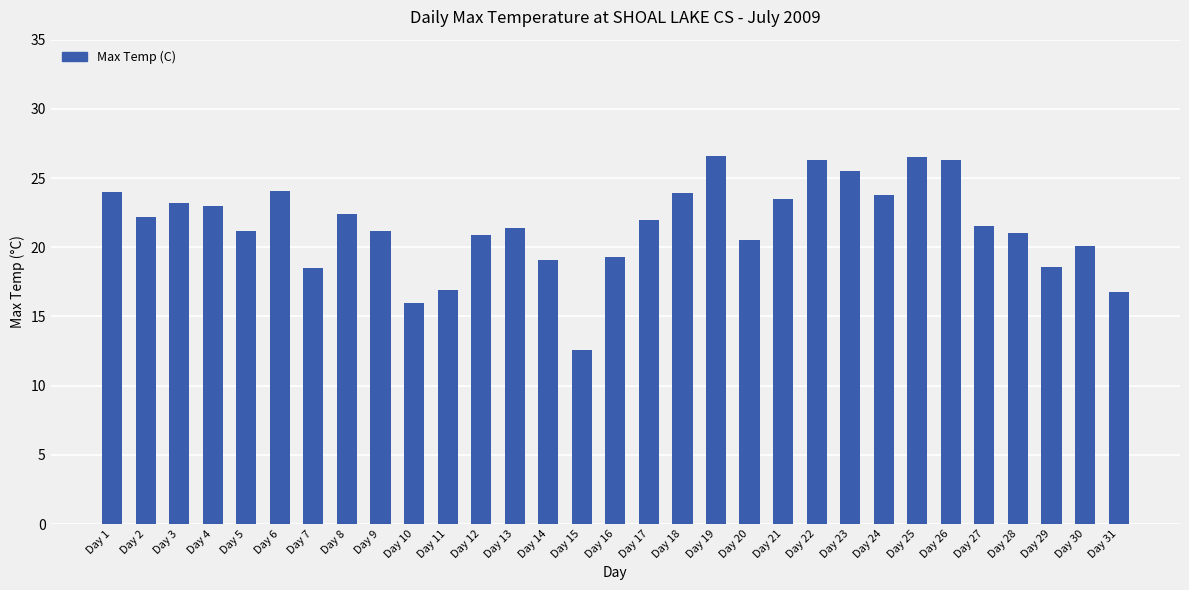

What is the value of the 5th bar from the left?

21.2